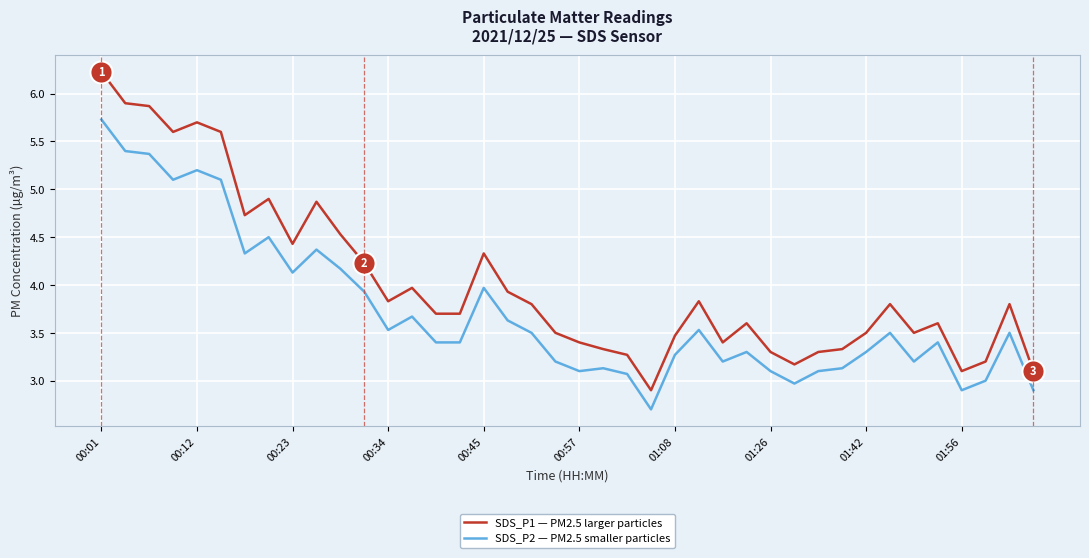

How many values in the SDS_P1 — PM2.5 larger particles series exceed 3?

39